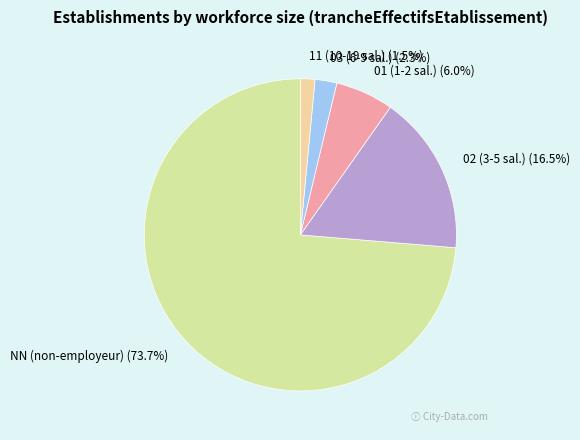

Is there a majority slice in this chart?

Yes